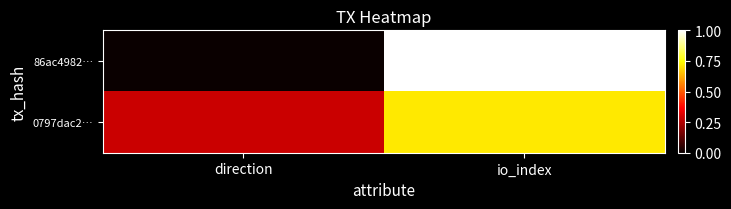

What is the difference between the highest and lowest values at direction?

0.3